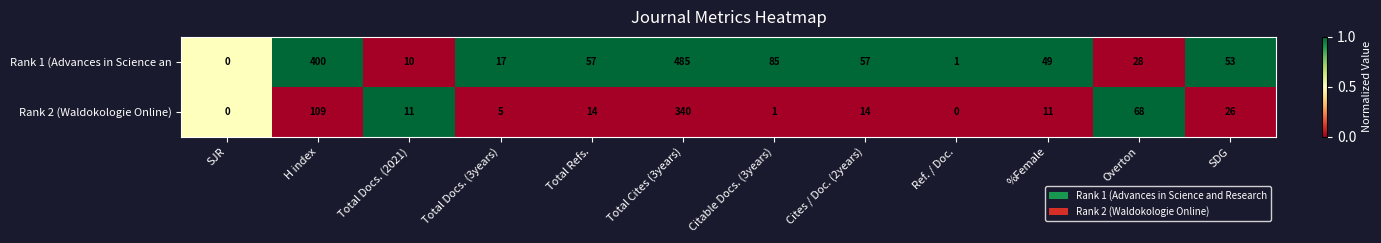

At which category is the sum across all series the highest?

Total Cites (3years)